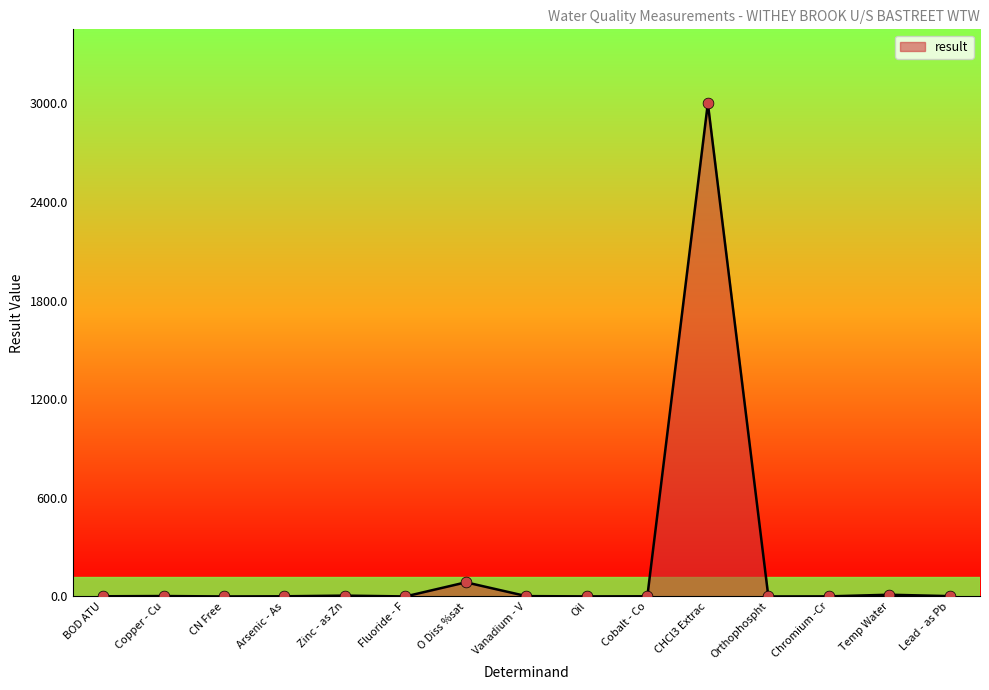

At which category does the chart reach its peak across all series?

CHCl3 Extrac